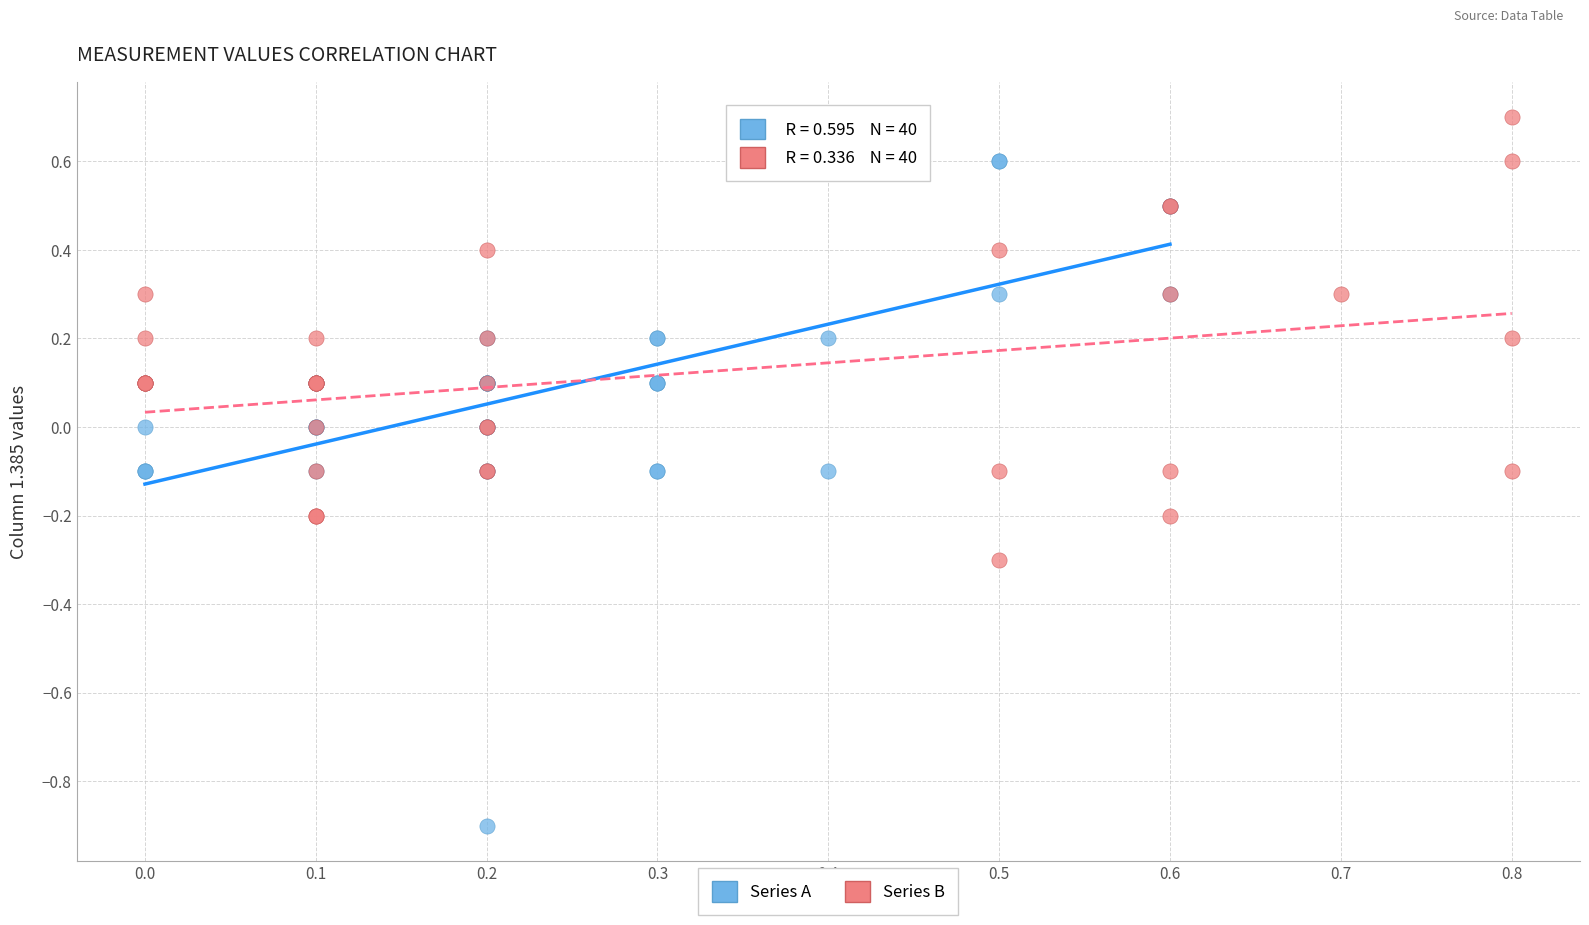

Which series has the widest spread of Y values?

Series A